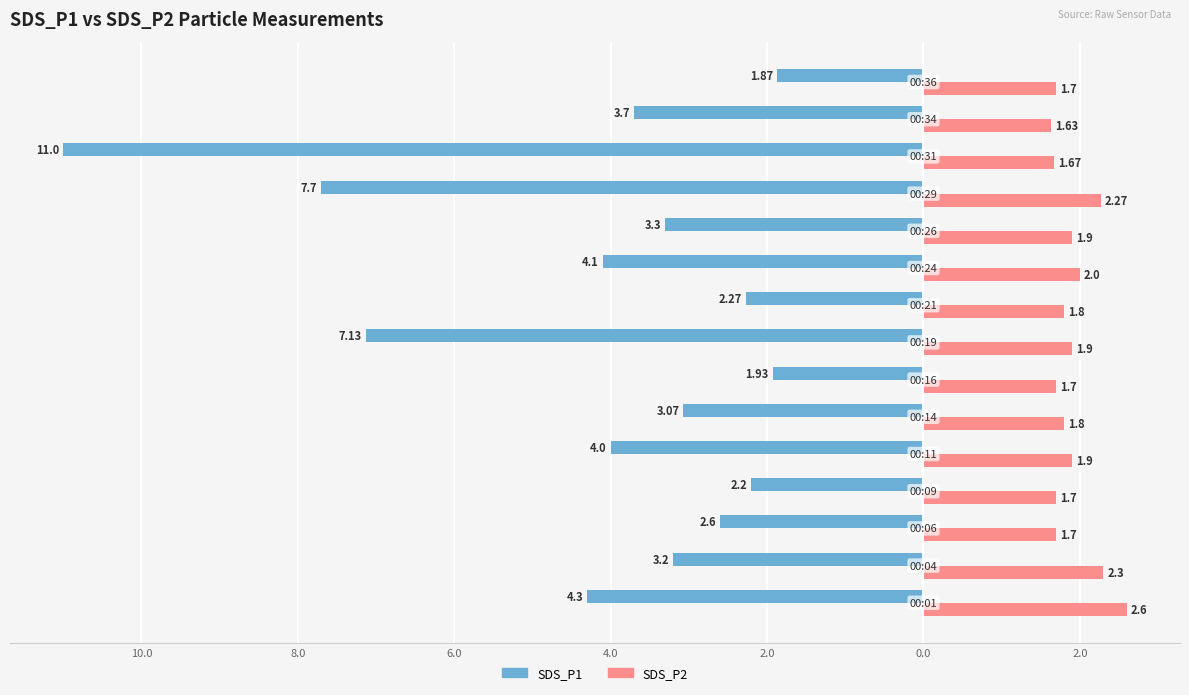

What are all the series names shown in the legend?

SDS_P1, SDS_P2